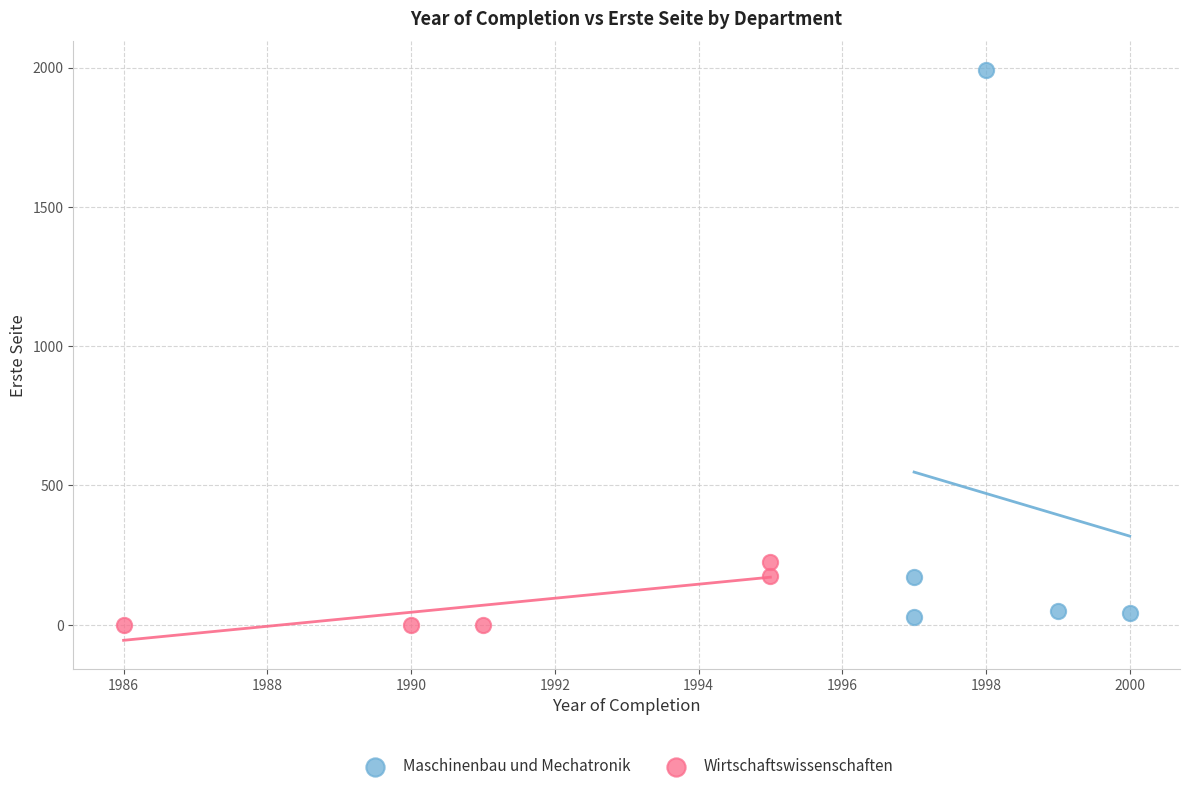

Which series has the widest spread of Y values?

Maschinenbau und Mechatronik